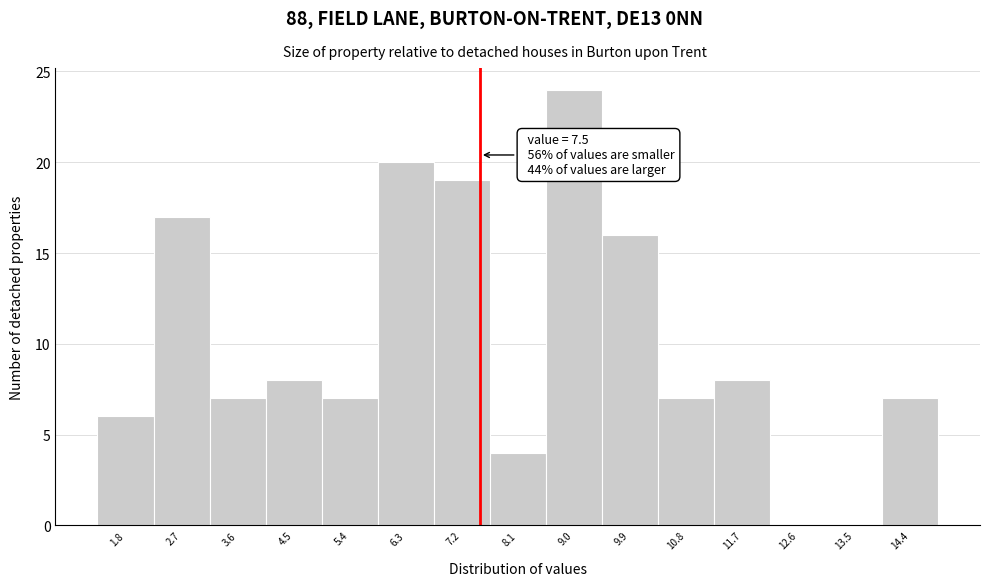

Which range on the x-axis has the tallest bar?

8.5 to 9.4